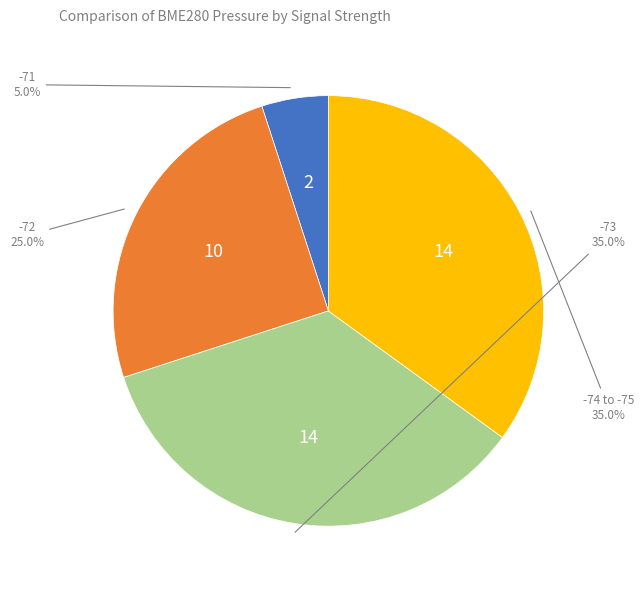

Is there a majority slice in this chart?

No